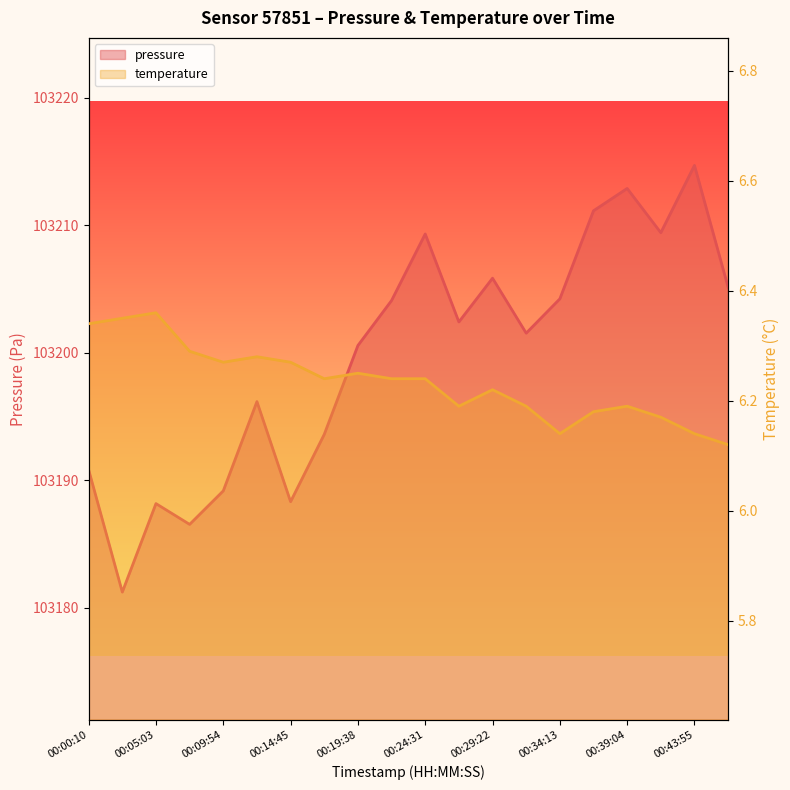

What are all the series names shown in the legend?

pressure, temperature